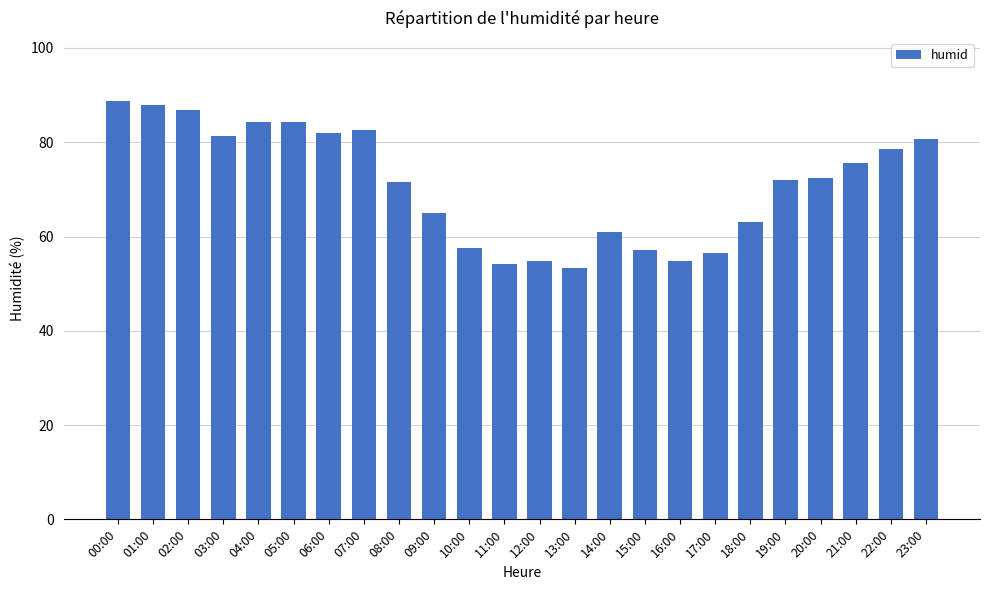

What is the change in value from 08:00 to 15:00?

-14.3